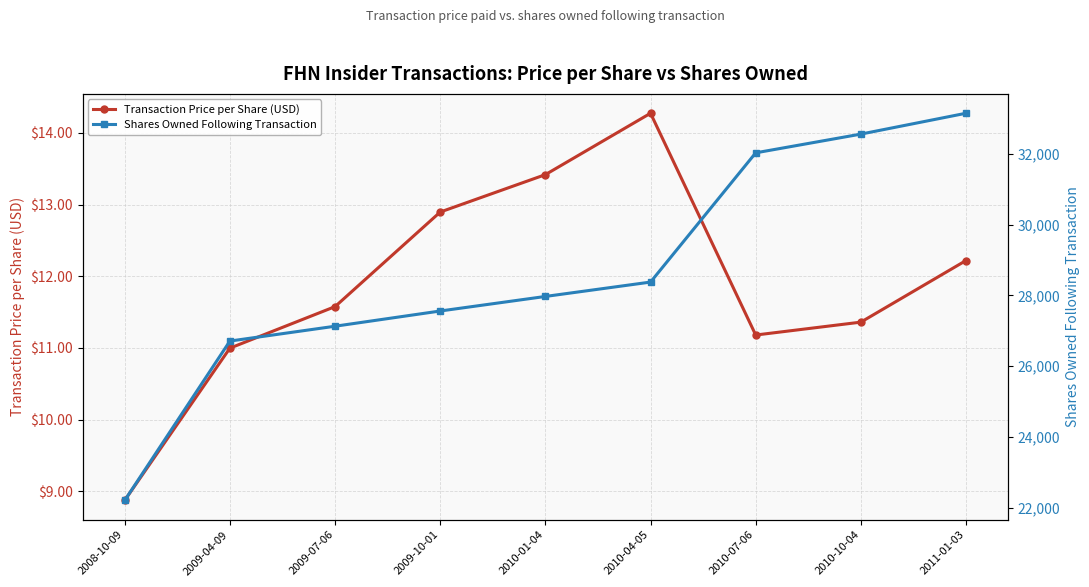

Which category has the lowest value in the Transaction Price per Share (USD) series?

2008-10-09